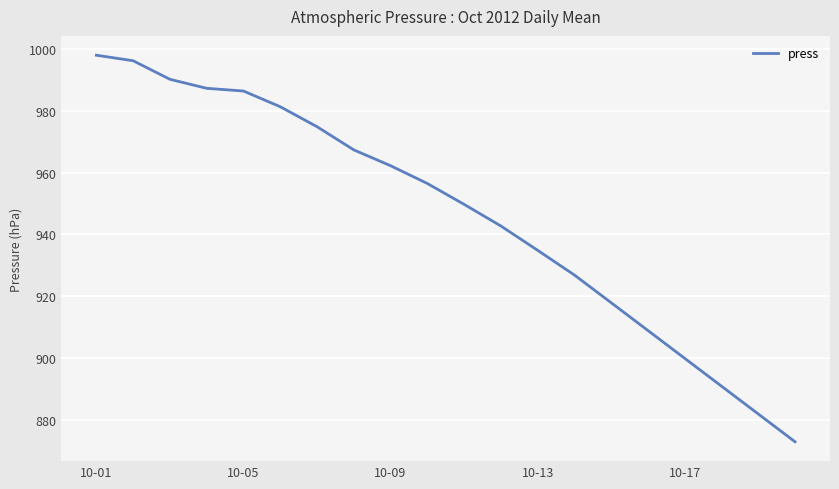

What is the difference between the maximum and minimum values?

125.1